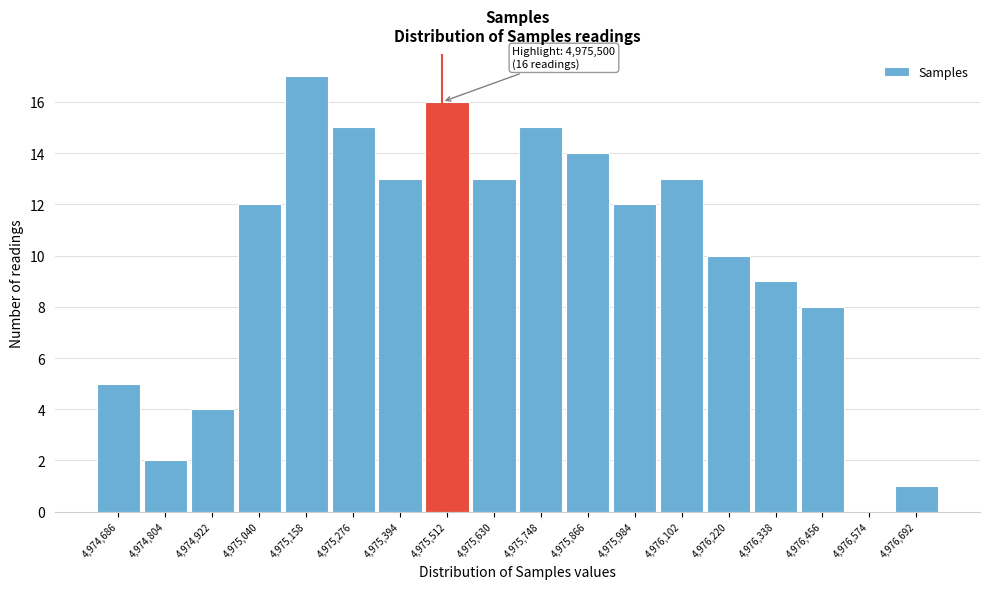

Over which range of the x-axis is the bar tallest?

4975100 to 4975220